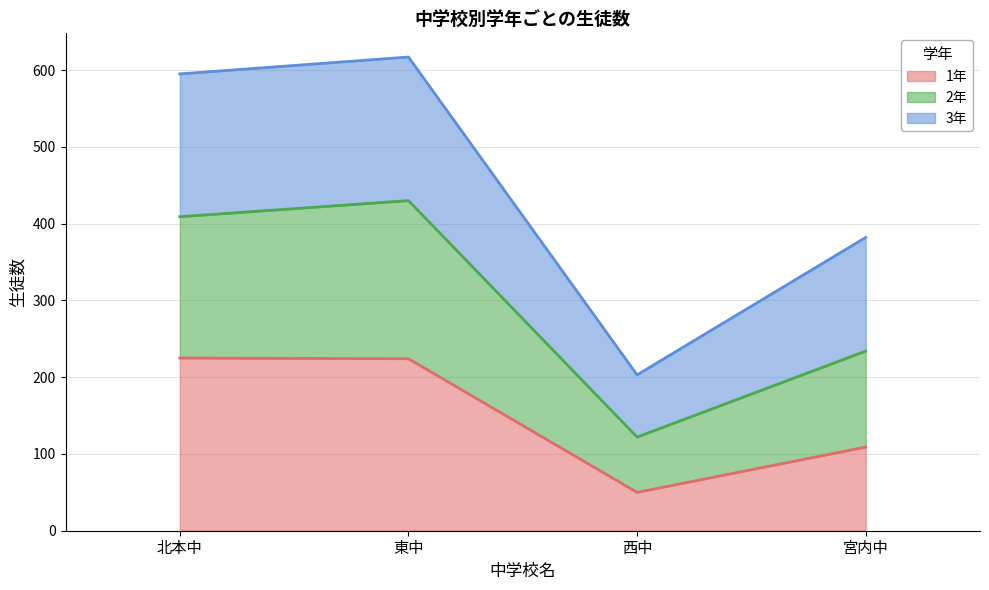

What is the maximum value for 1年?

225